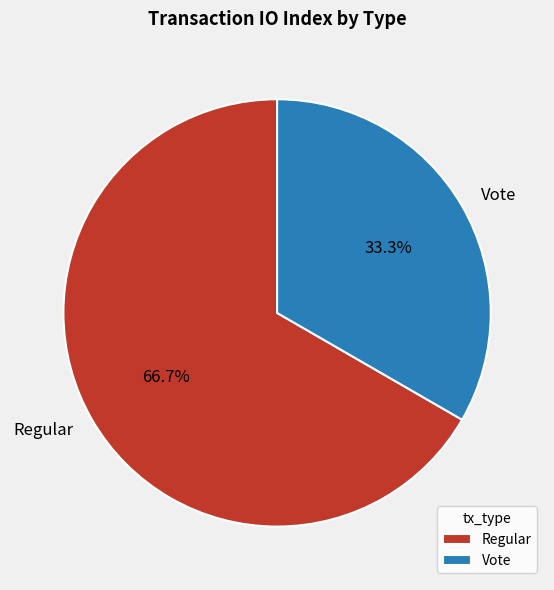

To the nearest percent, what is the difference between the Vote and Regular slice percentages?

33%